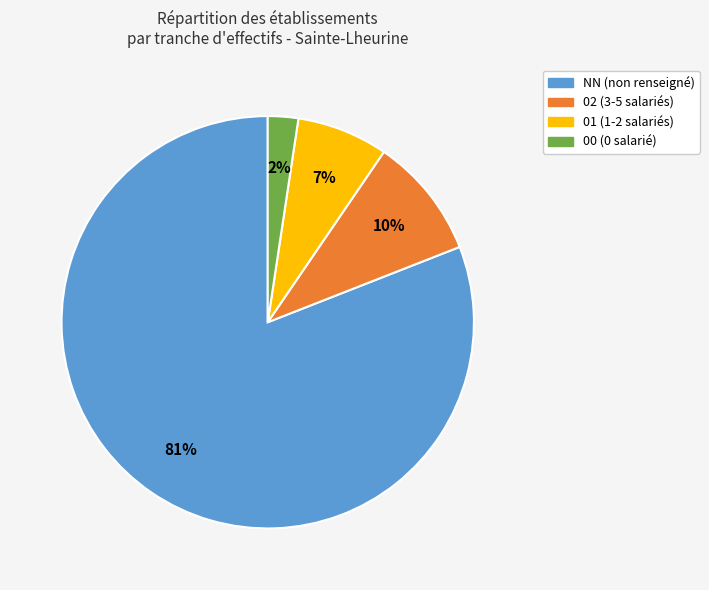

To the nearest percent, what is the average slice percentage?

25%